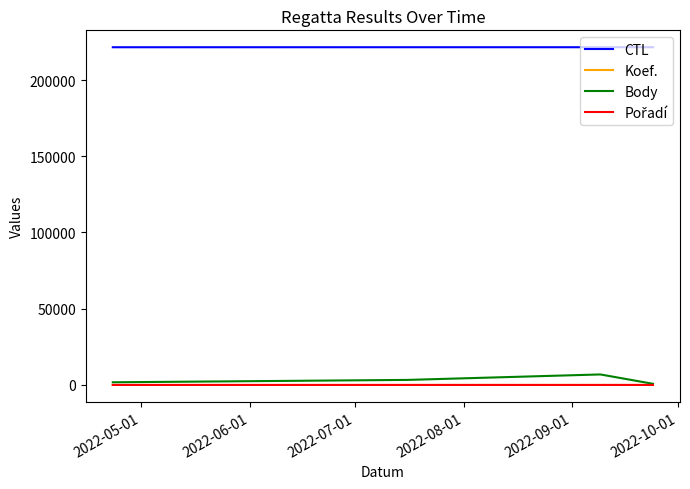

What is the highest value of the Body series?

6899